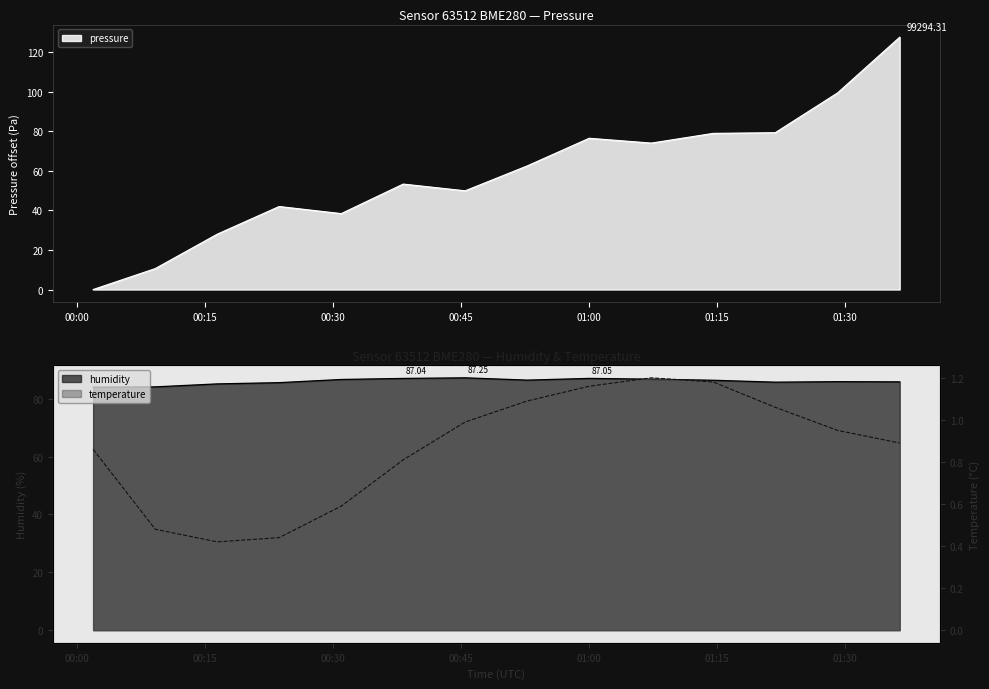

Read the pressure value at 2024-01-16T00:23:40.

42.0